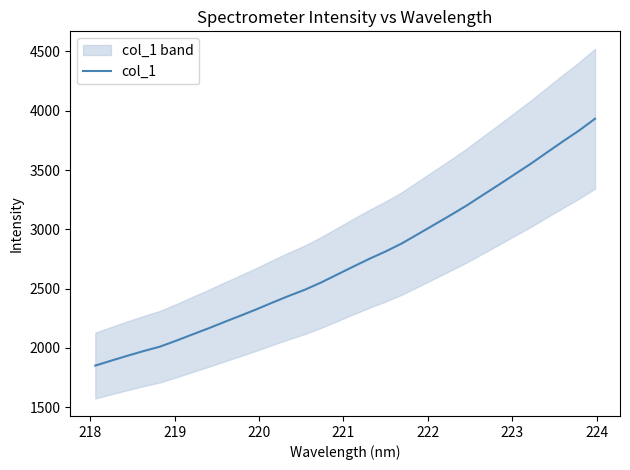

Does the chart display data point markers on the line(s)?

No